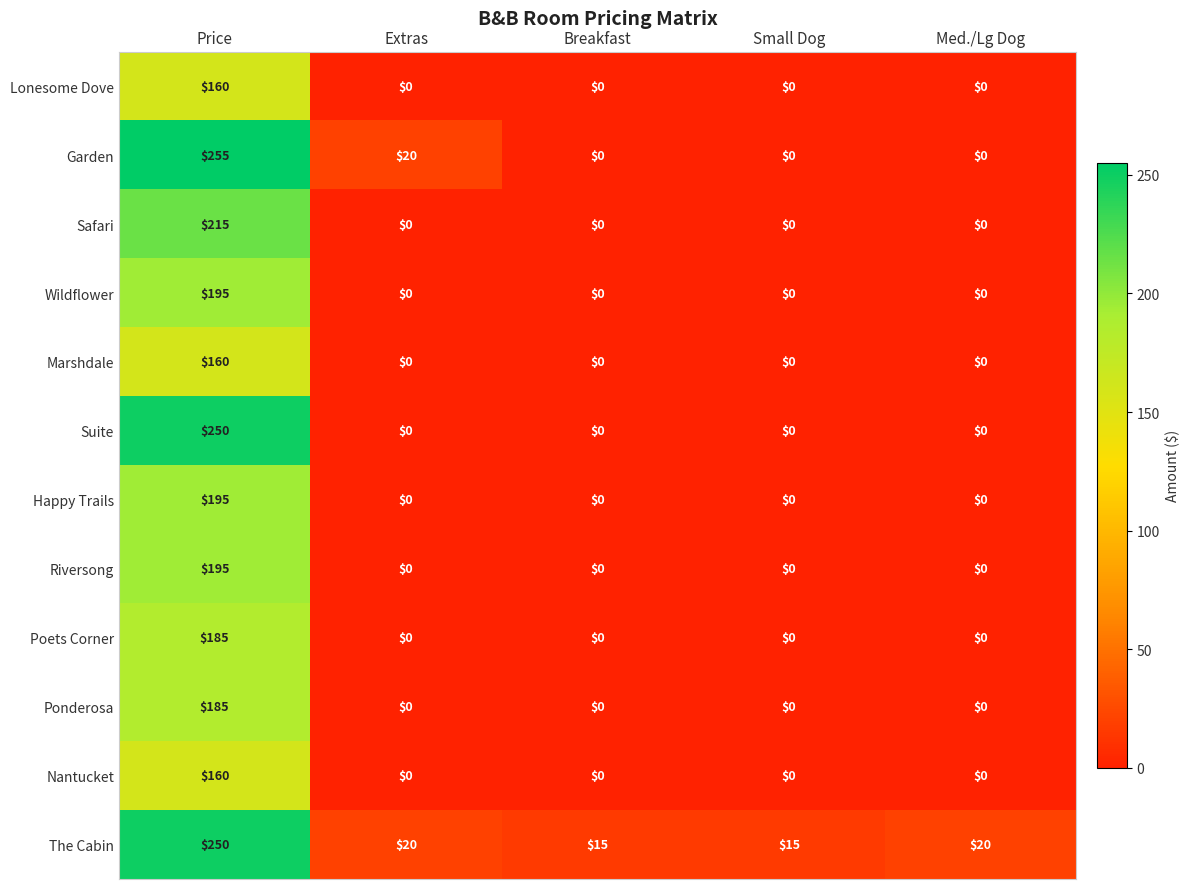

Count the number of categories in the chart.

5